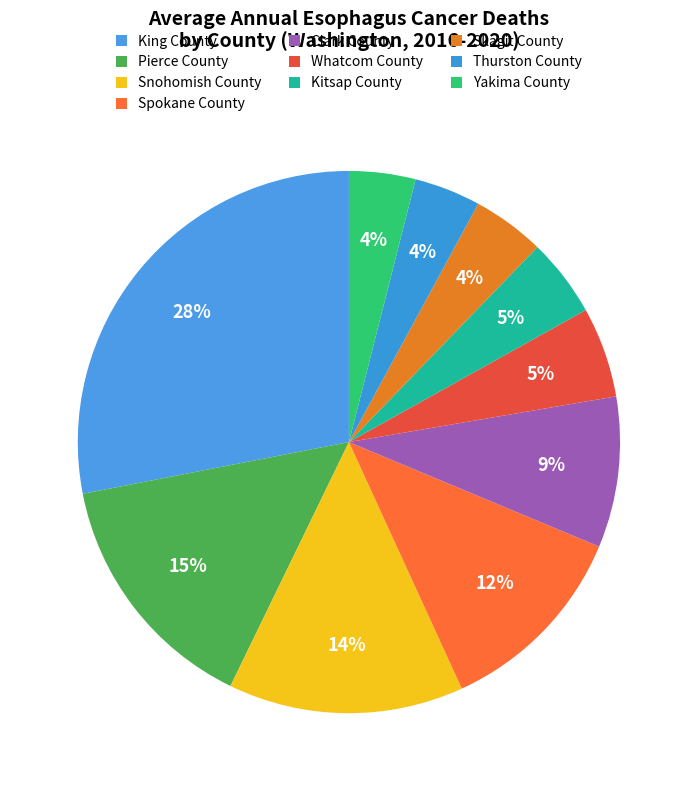

To the nearest percent, what is the average slice percentage?

10%